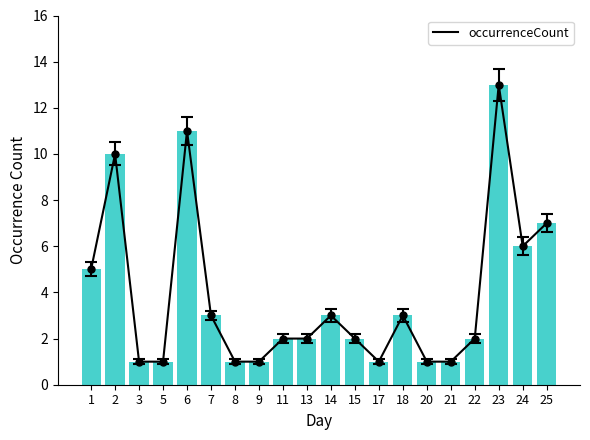

The chart shows a value of 1 at 9. True or false?

False